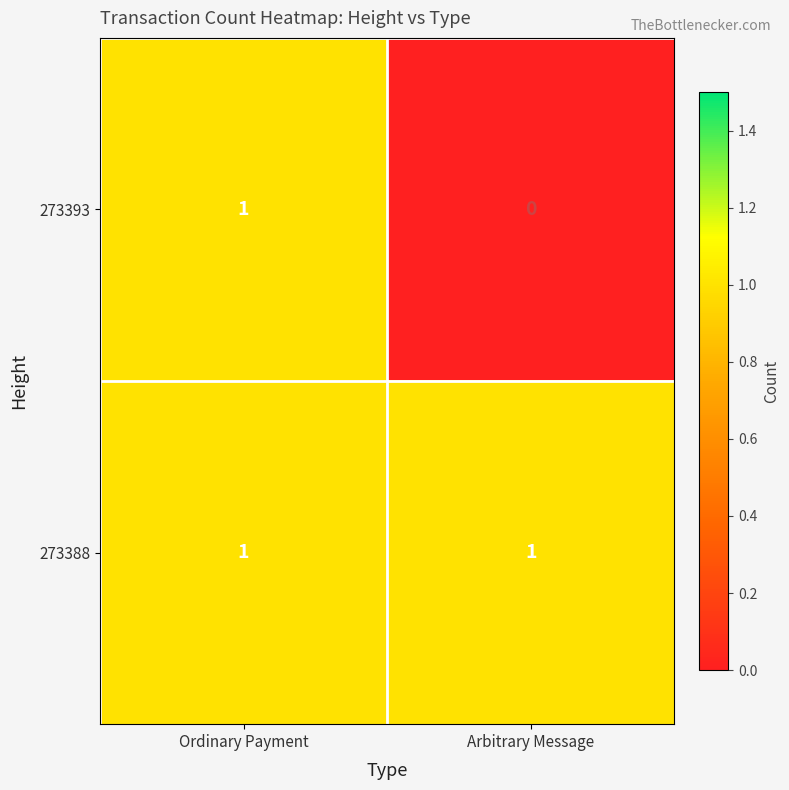

Which series changed the most between Ordinary Payment and Arbitrary Message?

273393